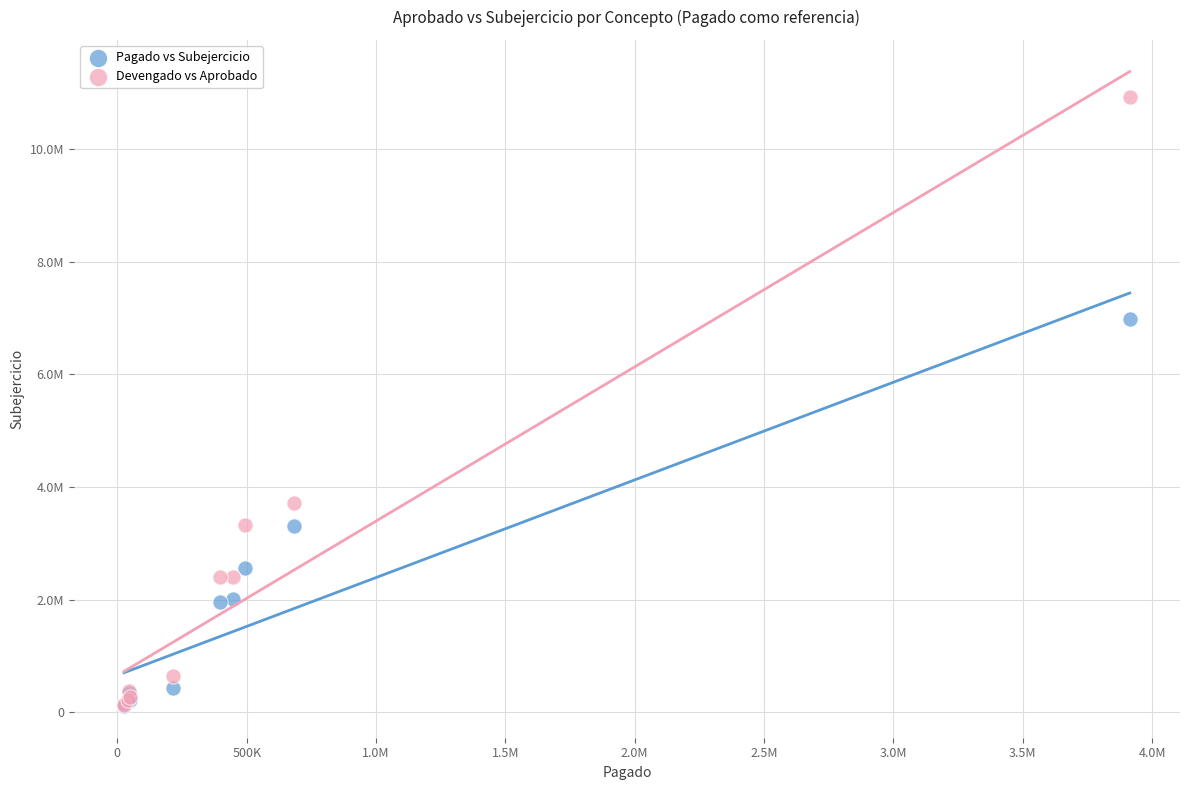

Which series has the largest Y range (max minus min)?

Devengado vs Aprobado